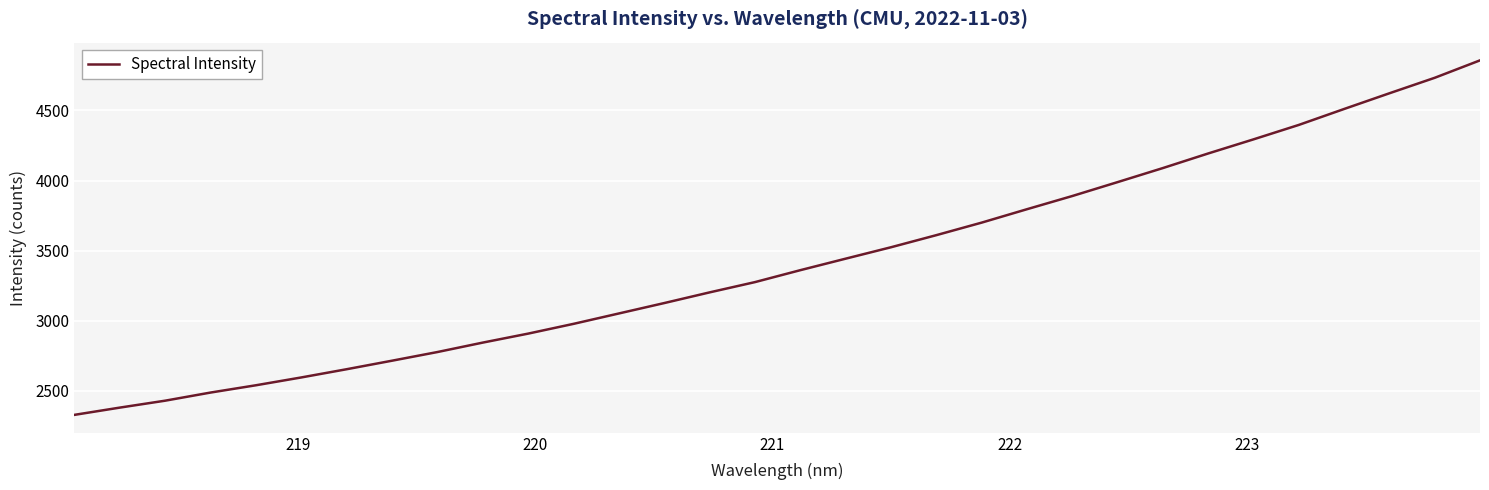

Reading left to right, what are all the values shown in this chart?

2329.4	2381.1	2430.6	2488.5	2540.5	2596.3	2654.9	2715.7	2777.4	2844.8	2908.8	2978.4	3052.5	3126.7	3202.7	3276.0	3361.0	3443.0	3524.4	3610.7	3700.1	3795.7	3889.7	3988.9	4089.1	4193.1	4293.7	4396.7	4510.3	4622.2	4732.5	4856.9